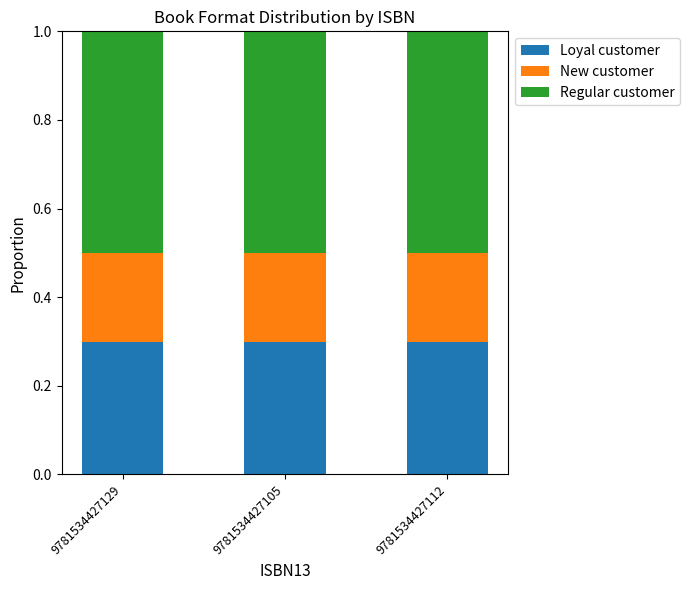

True or false: Loyal customer has a value of 0.5 at 9781534427129.

False